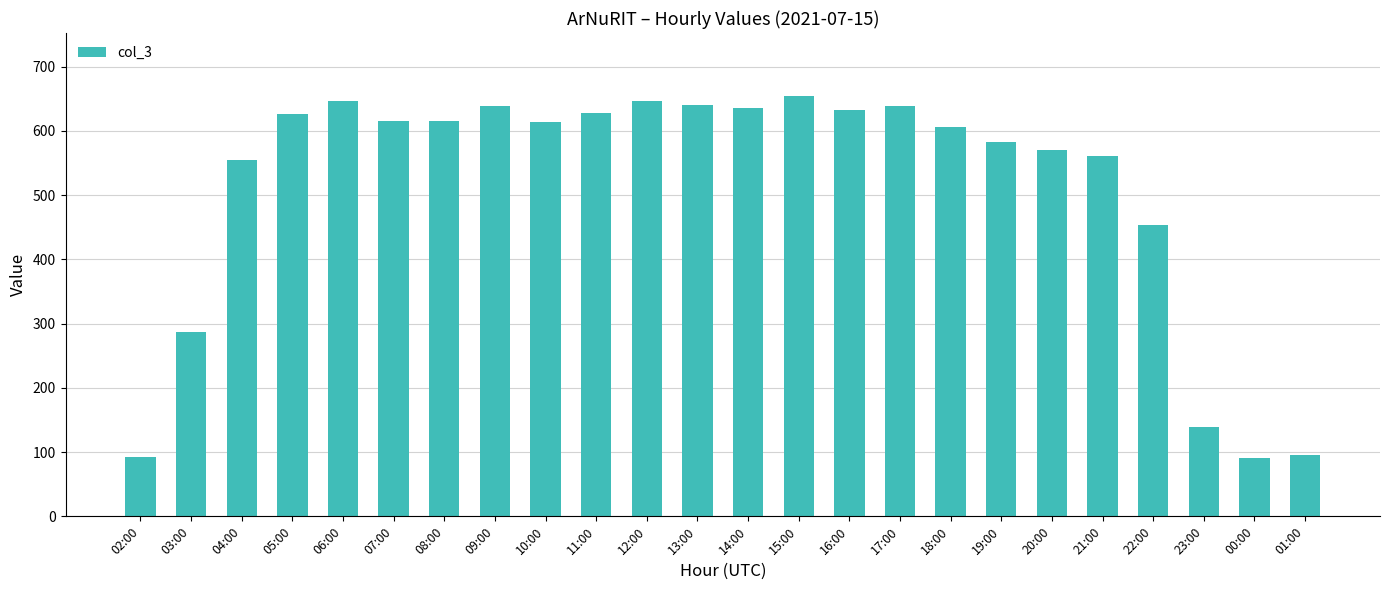

Is it true that the value at 11:00 is 628?

True